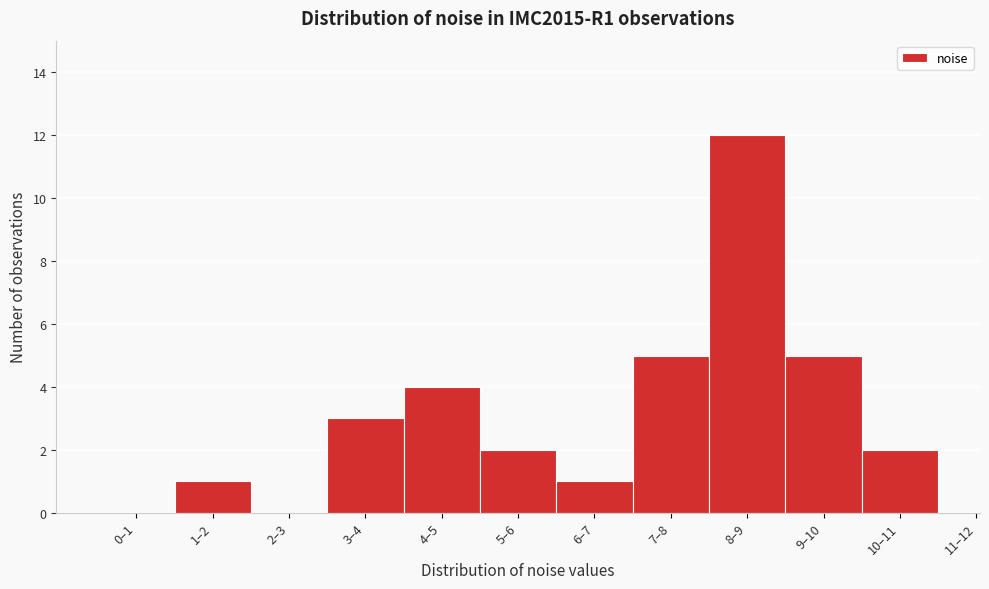

Reading left to right, extract all data points from this chart.

0–1=0	1–2=1	2–3=0	3–4=3	4–5=4	5–6=2	6–7=1	7–8=5	8–9=12	9–10=5	10–11=2